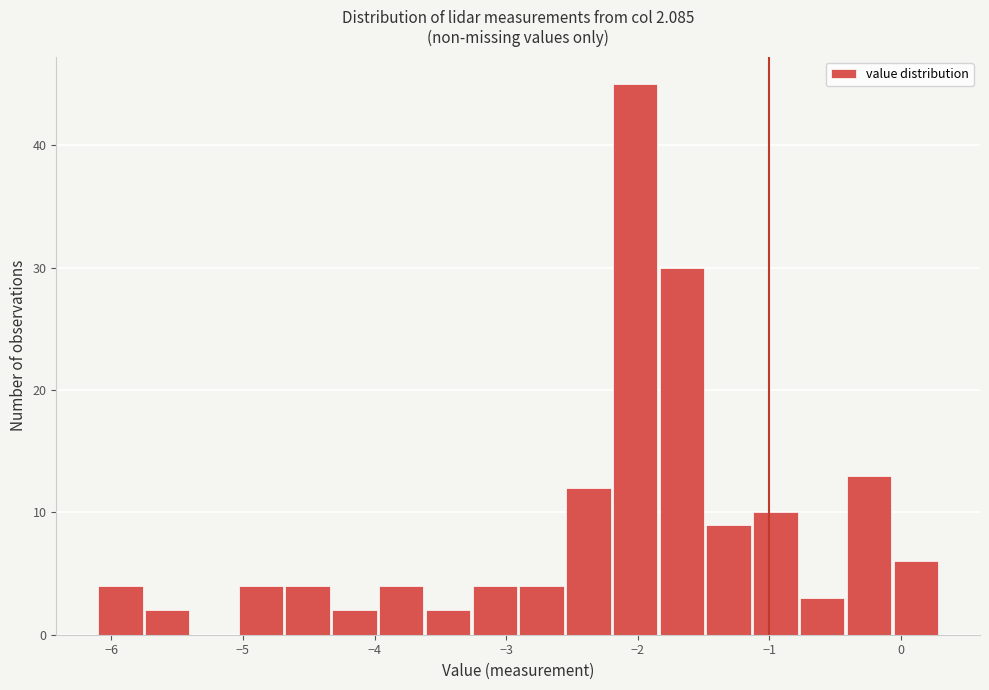

Around what value on the x-axis is the tallest bar? Give the approximate position of its centre, as read against the axis.

-2.0